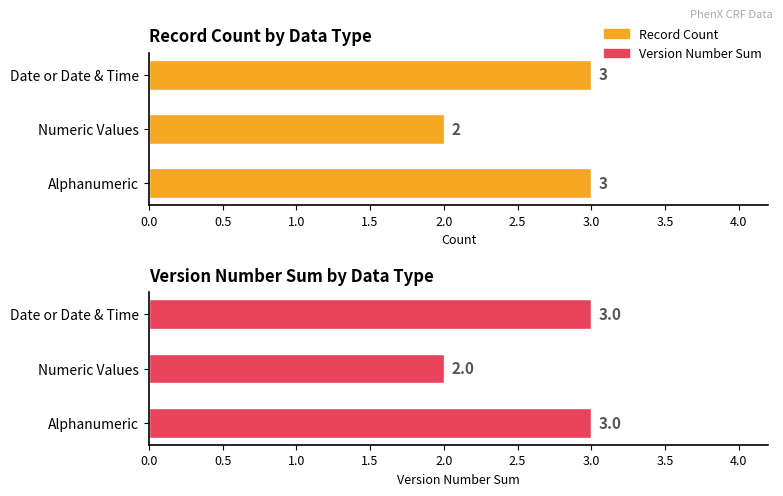

How many bars are there in each group?

2